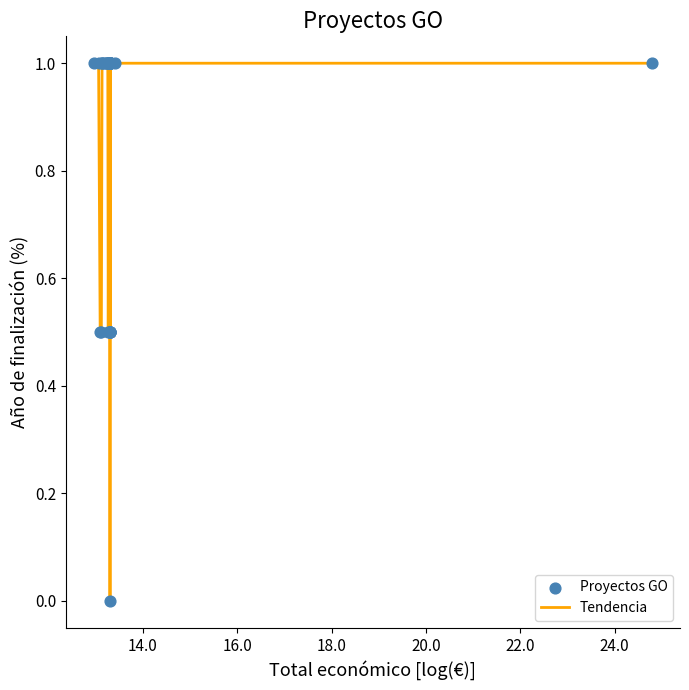

What is the difference between the maximum and minimum values?

1.0